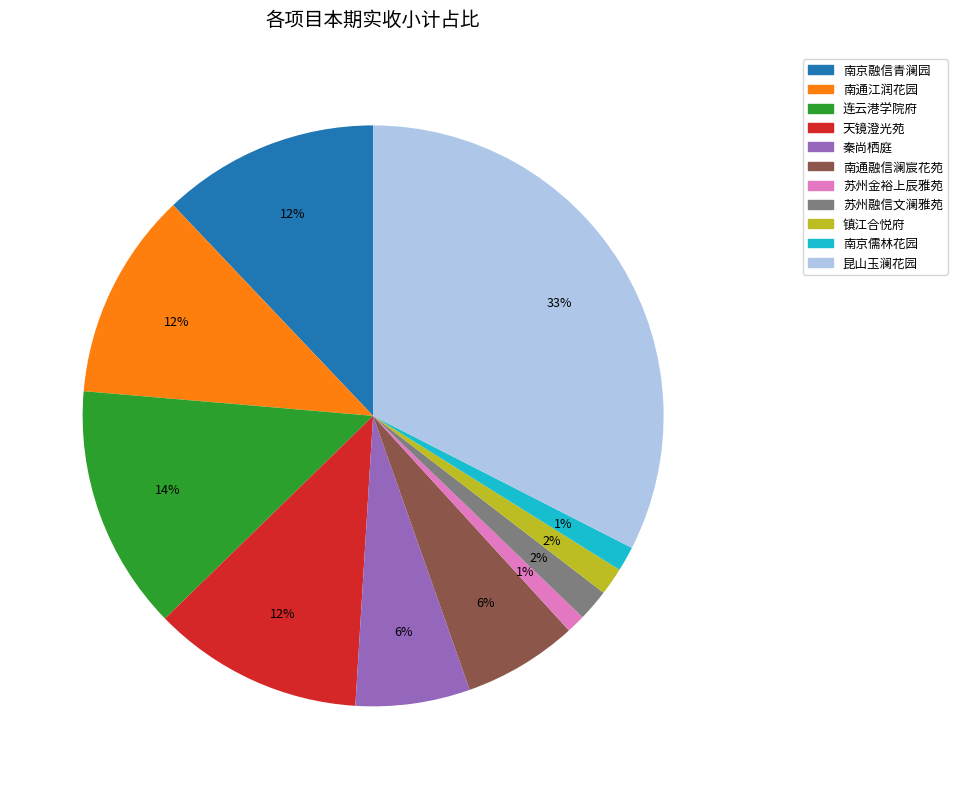

To the nearest percent, what portion does 昆山玉澜花园 represent?

33%